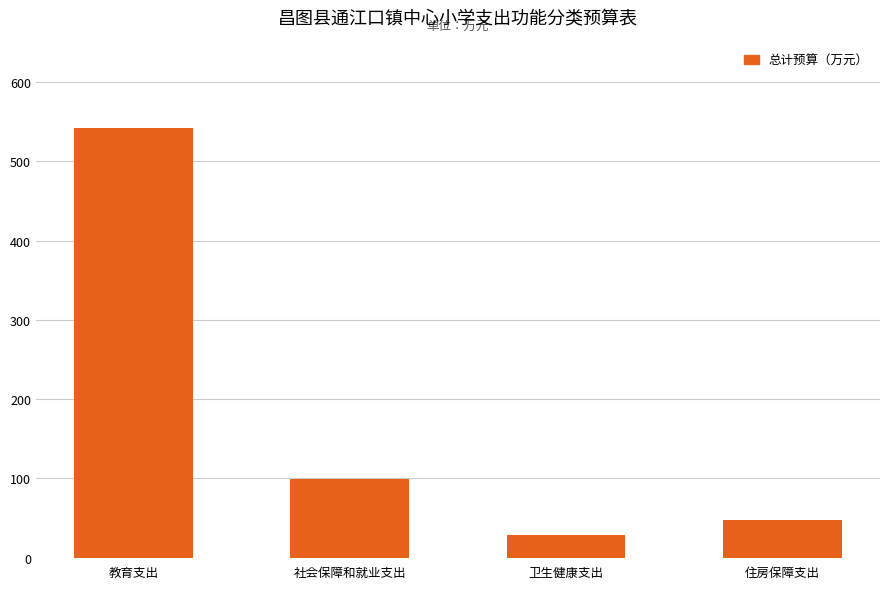

The chart shows a value of 542.6 at 教育支出. True or false?

True